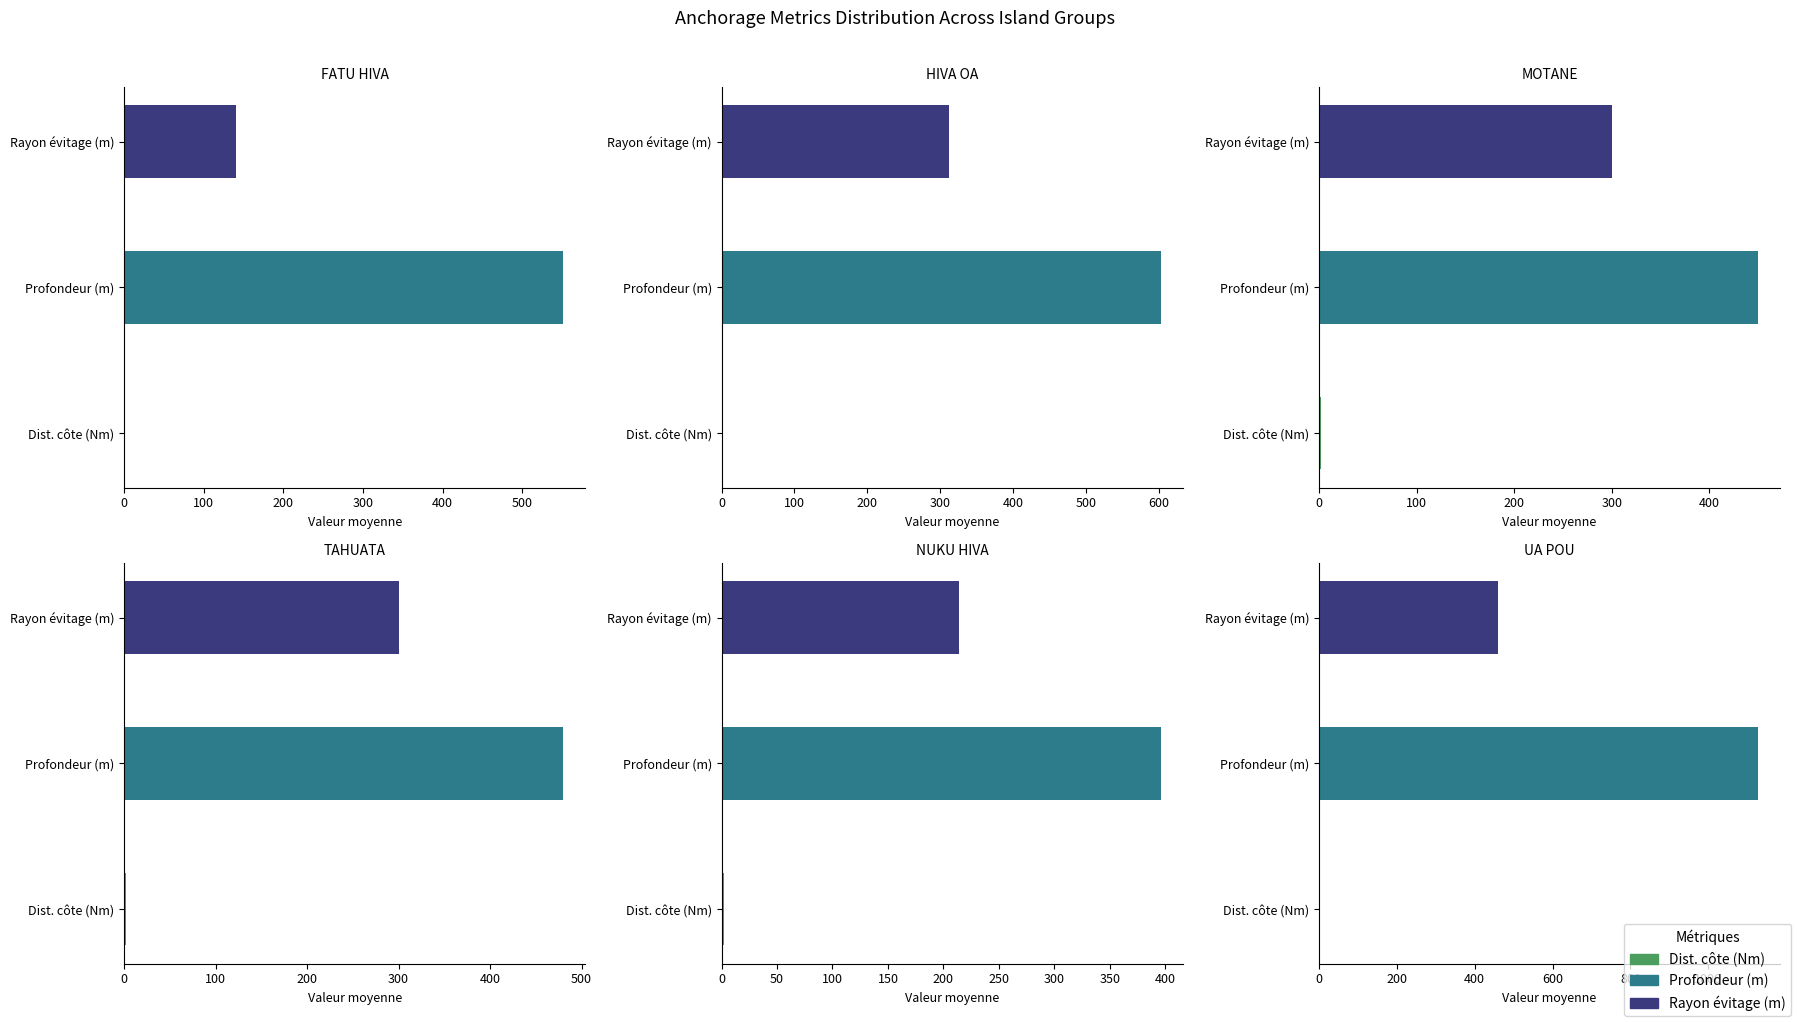

How many series are shown in this chart?

3